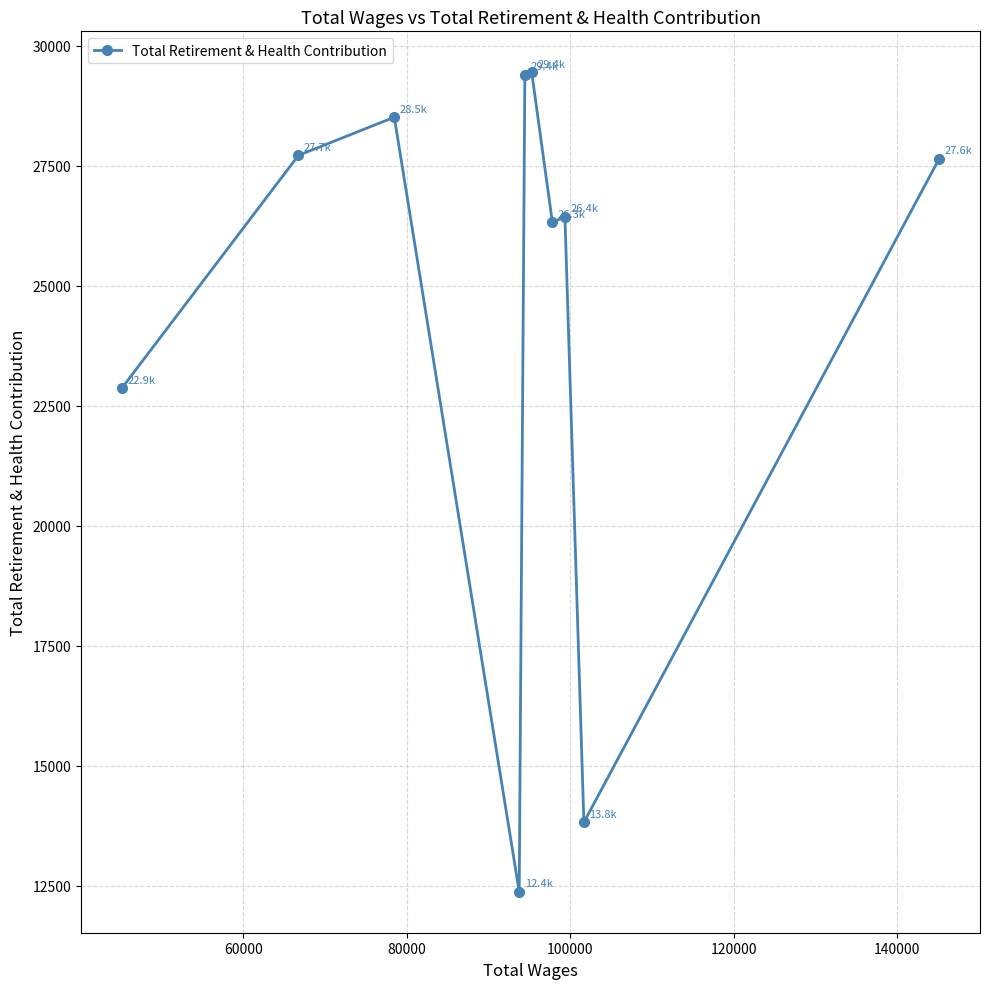

True or false: the data has more than 1 interior local peaks.

True